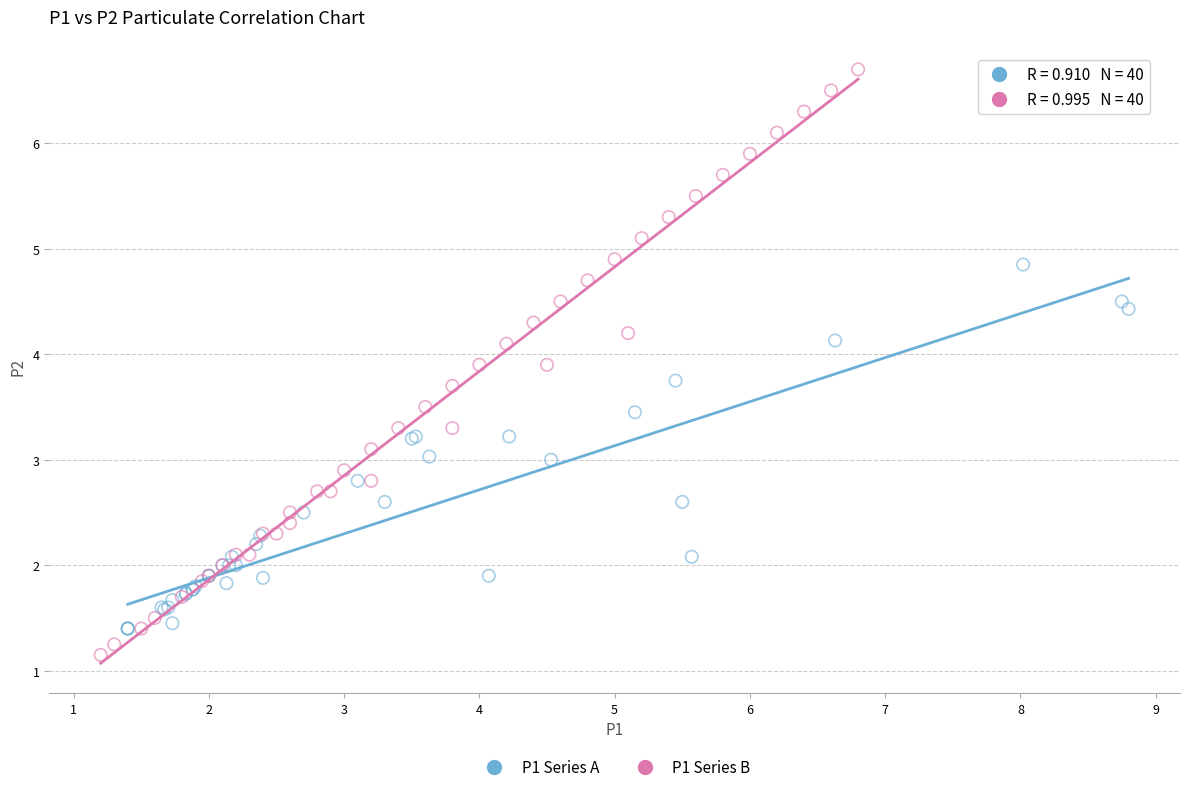

Which series has the largest Y range (max minus min)?

P1 Series B